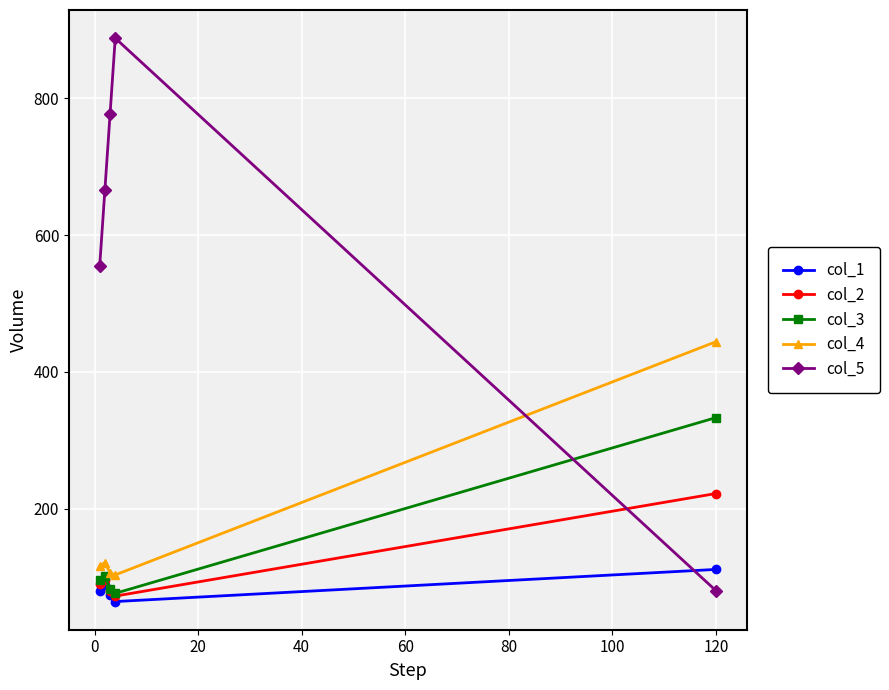

At how many categories does at least one series exceed 551?

4